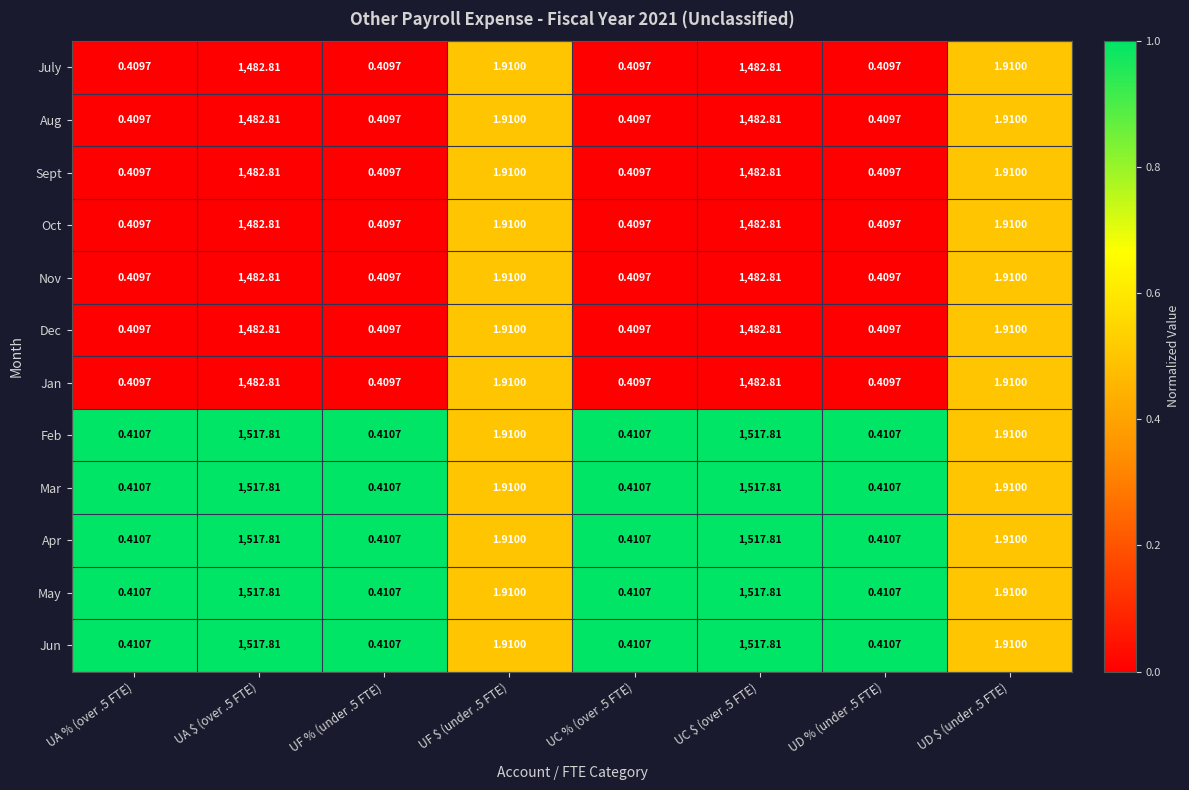

Is the value of Feb at UC % (over .5 FTE) greater than the value of Jan at UD $ (under .5 FTE)?

No